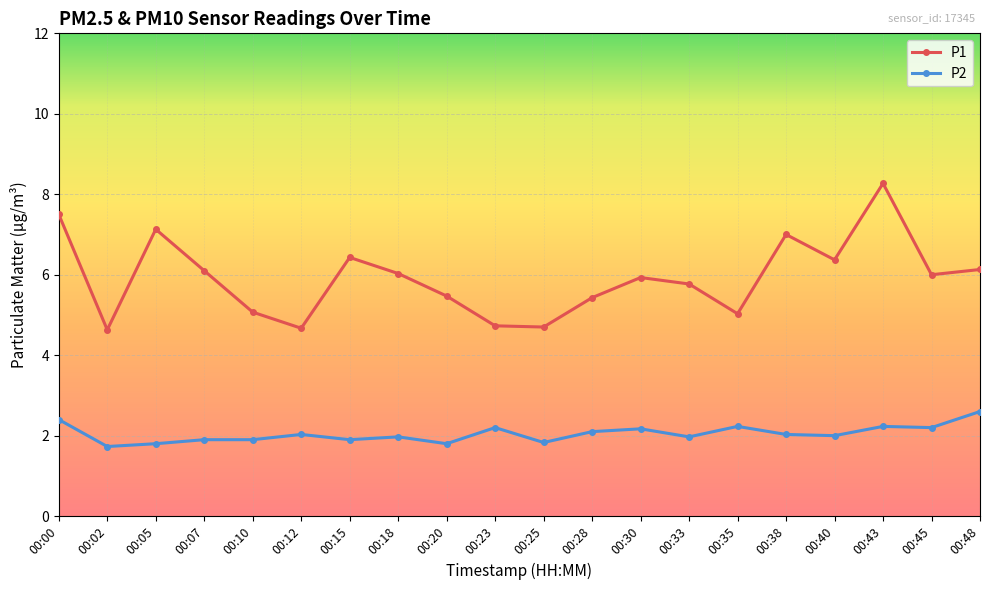

True or false: P2 has a value of 0.9 at 00:45.

False